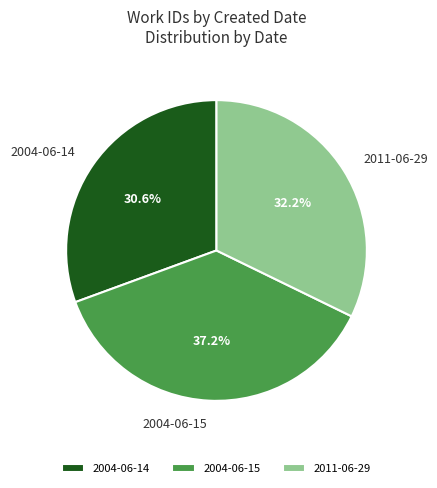

The 2011-06-29 slice represents 32% of the pie. True or false?

True